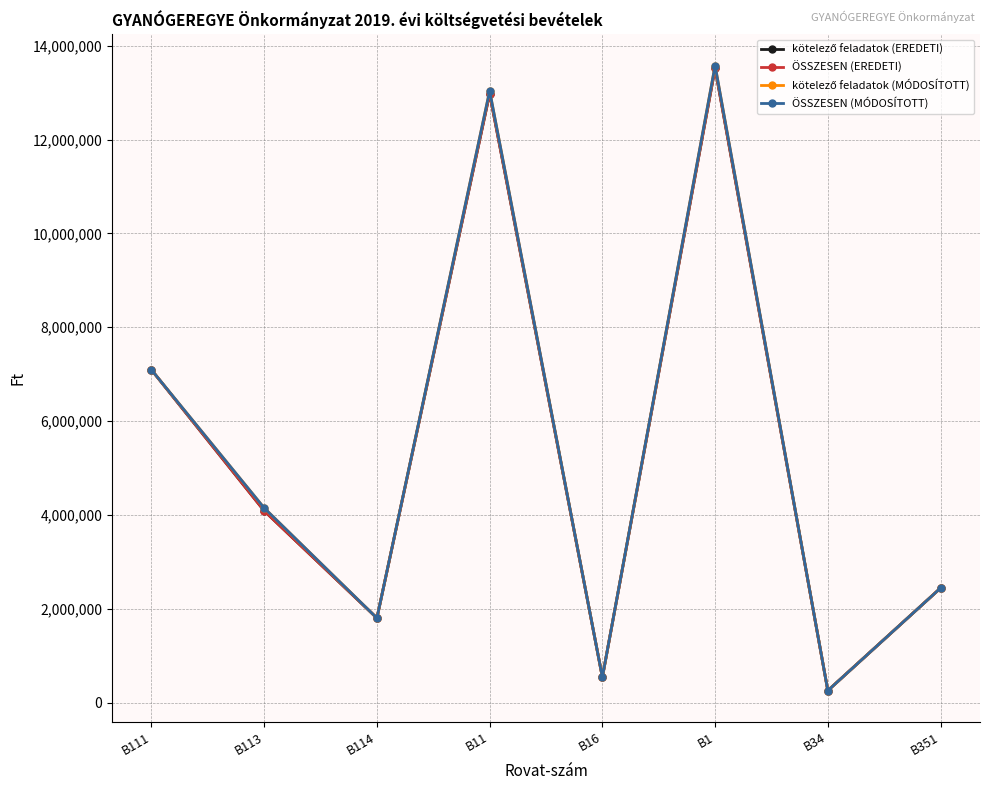

At which category is the sum across all series the highest?

B1